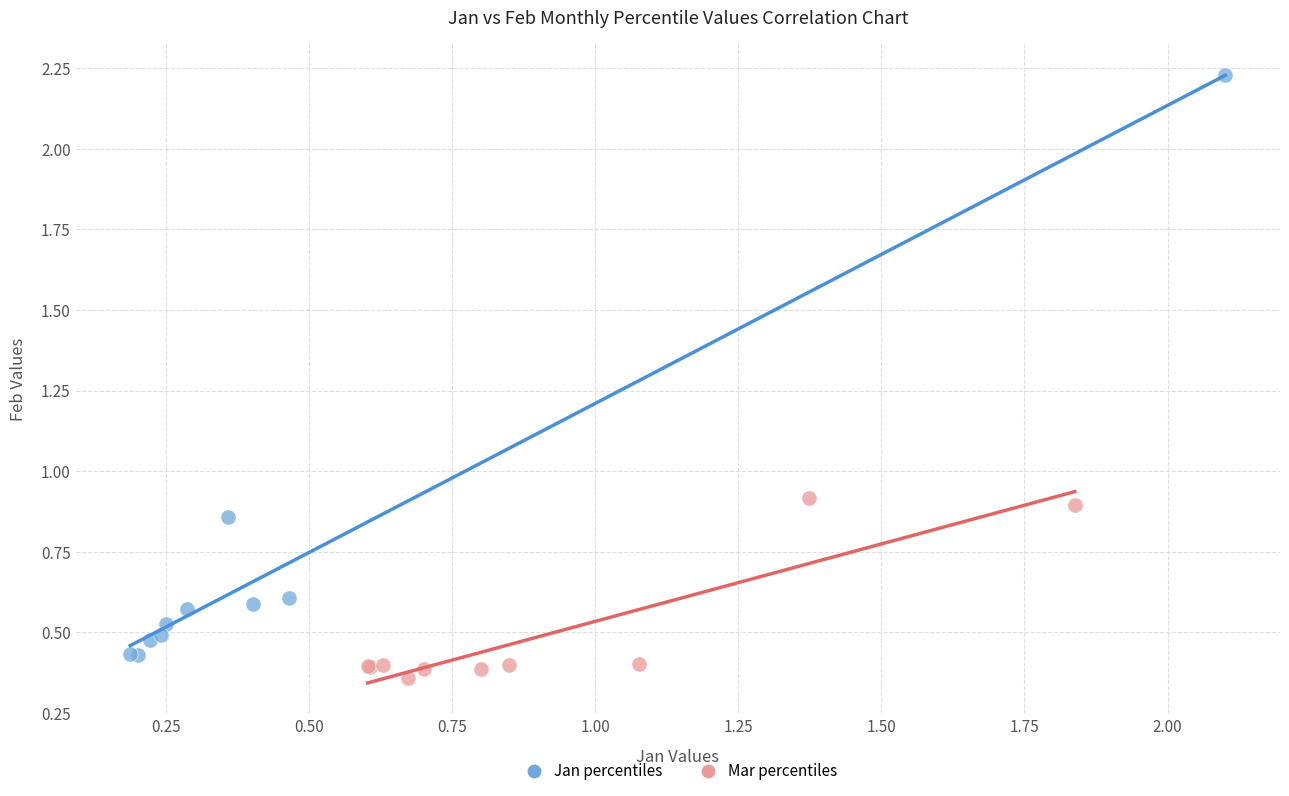

Which series contains the highest Y value?

Jan percentiles